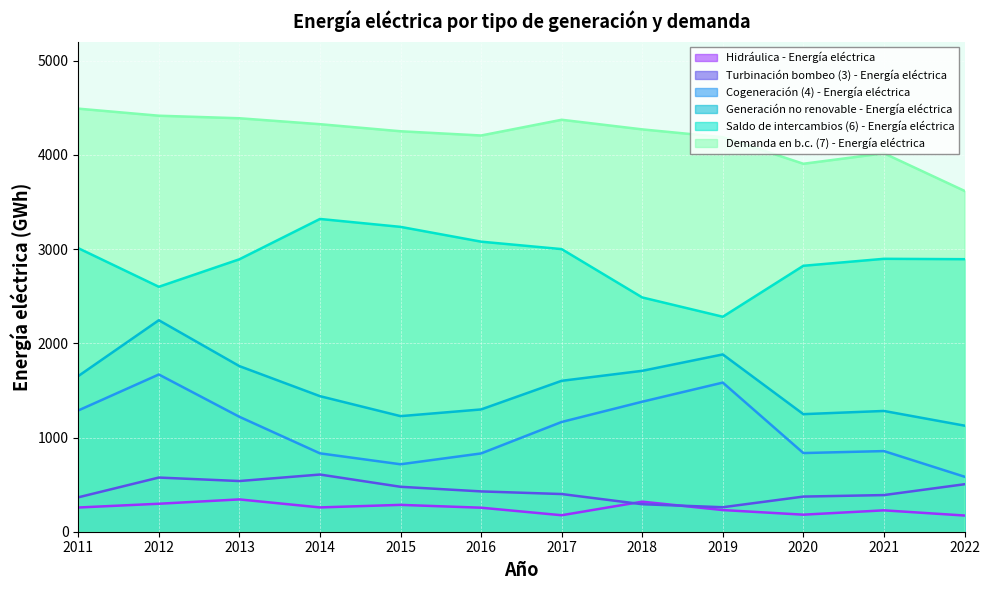

Where is the first local maximum for Turbinación bombeo (3) - Energía eléctrica?

2012